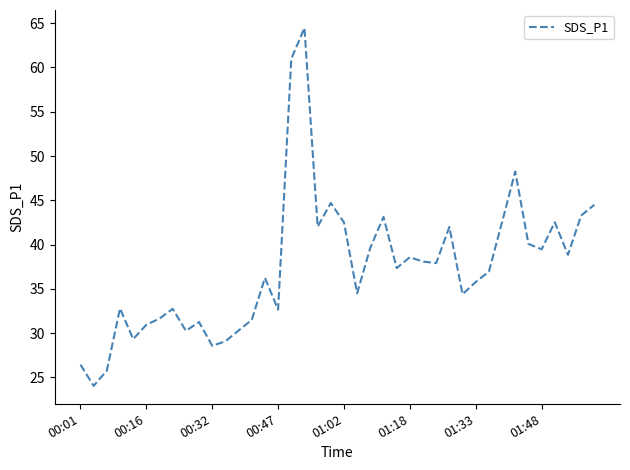

What is the sum of all values?

1496.2